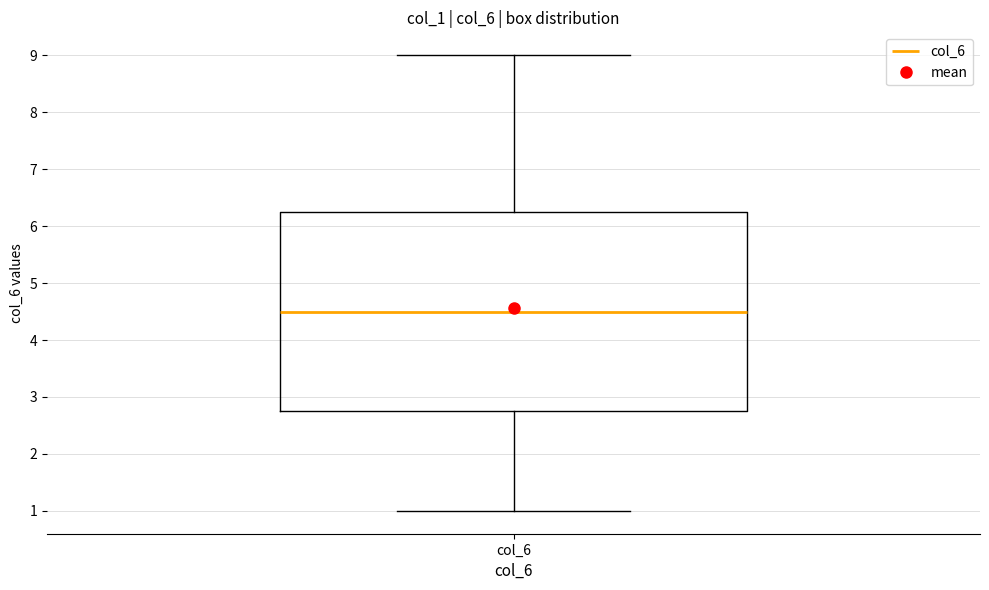

Where does the lower whisker of the box for col_6 end on the y-axis? The values are not printed on the chart, so give them approximately, as read against the axis.

1.0